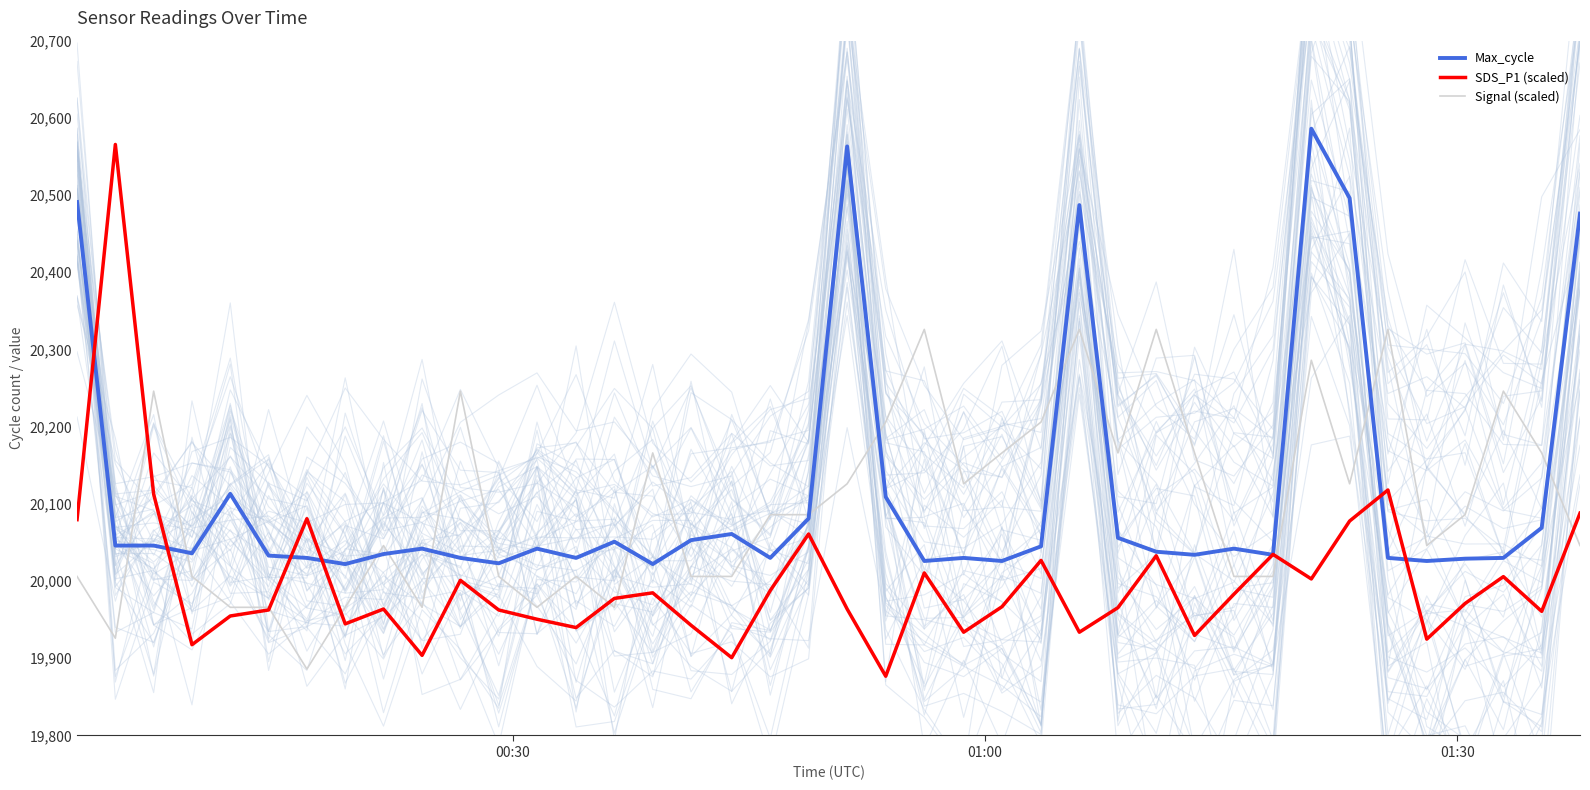

At how many categories does at least one series exceed 20046?

29